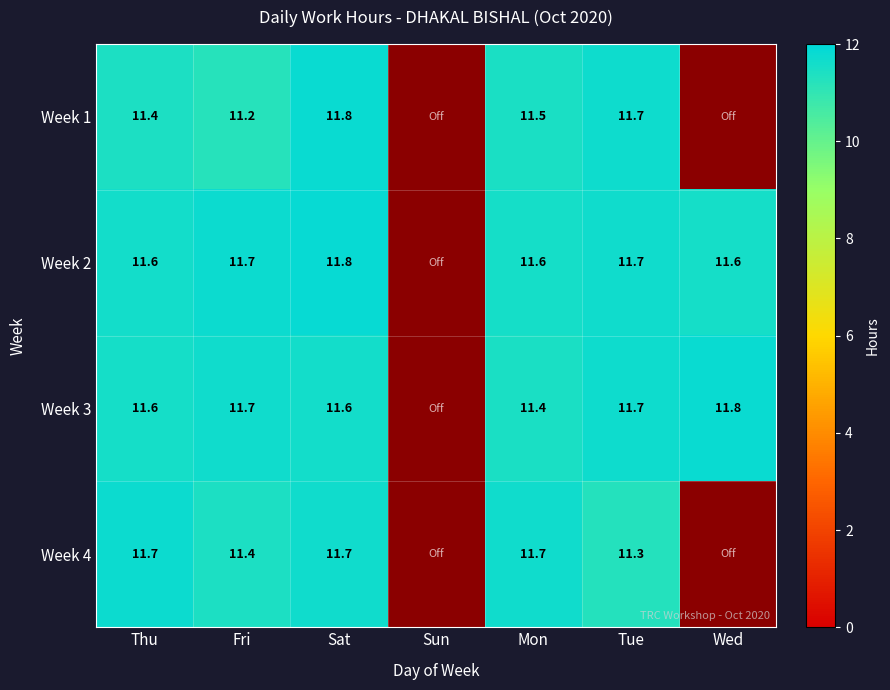

What is the sum of all Week 3 values?

69.8